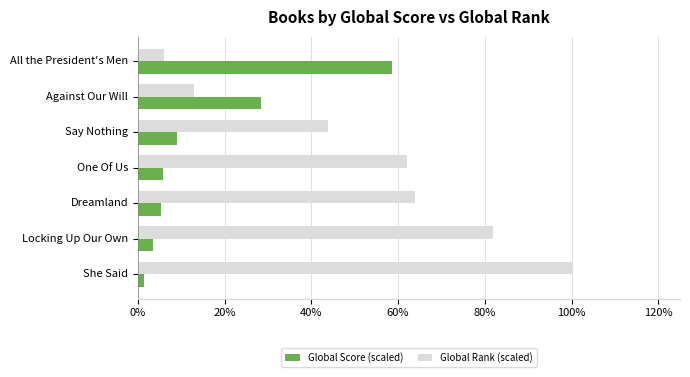

Reading right to left, transcribe all the data shown in this chart.

Global Score (scaled): 0.0	0.0	0.1	0.1	0.1	0.3	0.6
Global Rank (scaled): 1.0	0.8	0.6	0.6	0.4	0.1	0.1